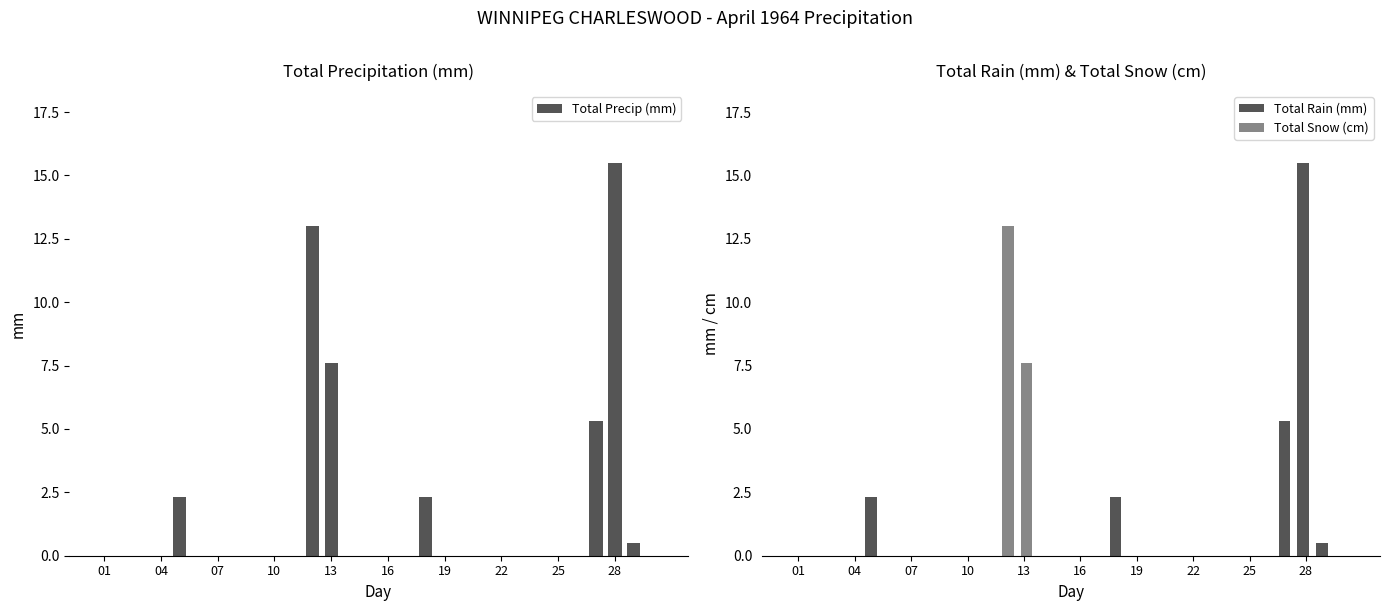

How many values in Total Rain (mm) are above zero?

5